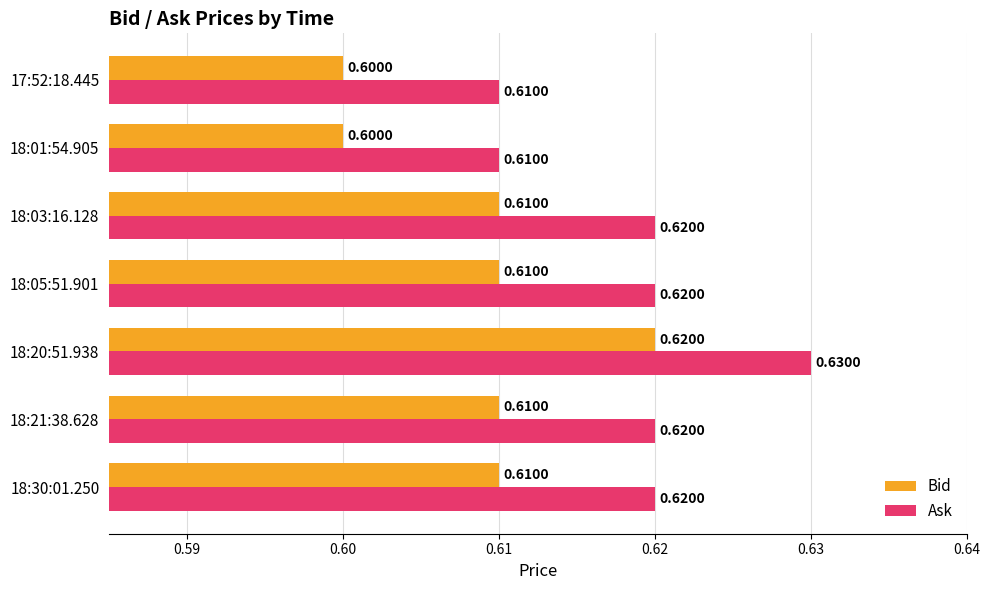

List the series in order of their overall mean, lowest first.

Bid, Ask